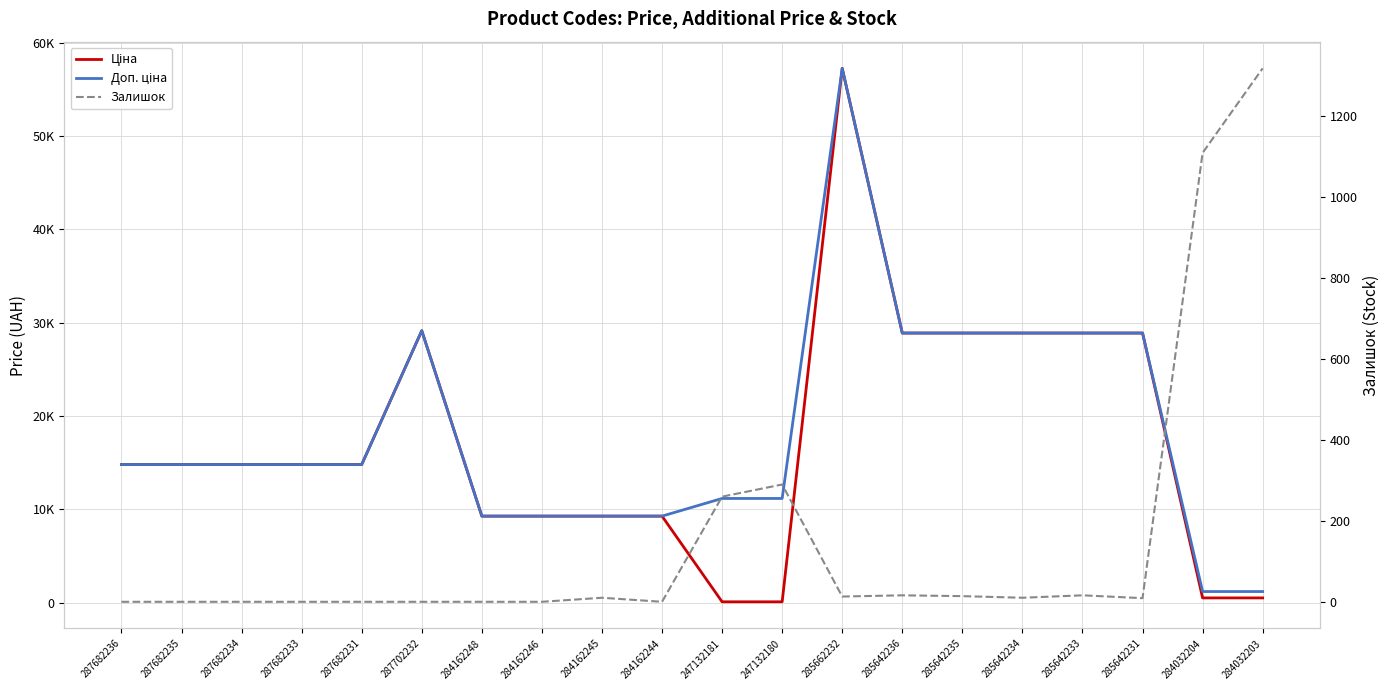

Is it true that Ціна equals 28901.7 at 285642231?

True